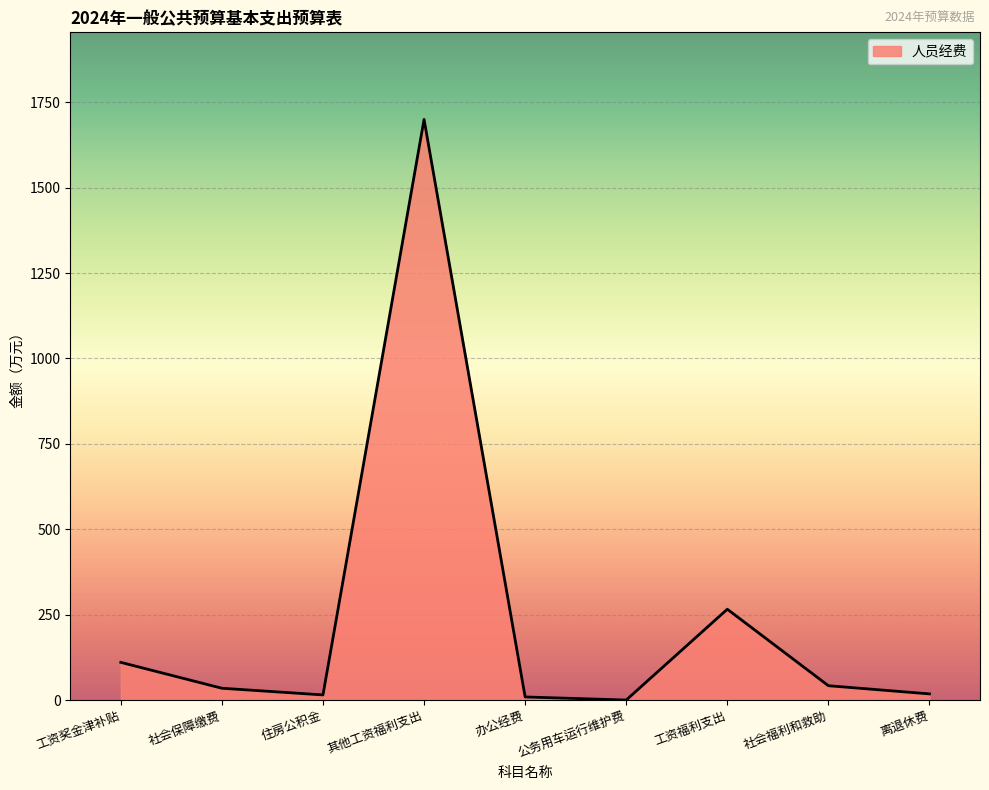

What is the difference between the maximum and minimum values?

1700.0